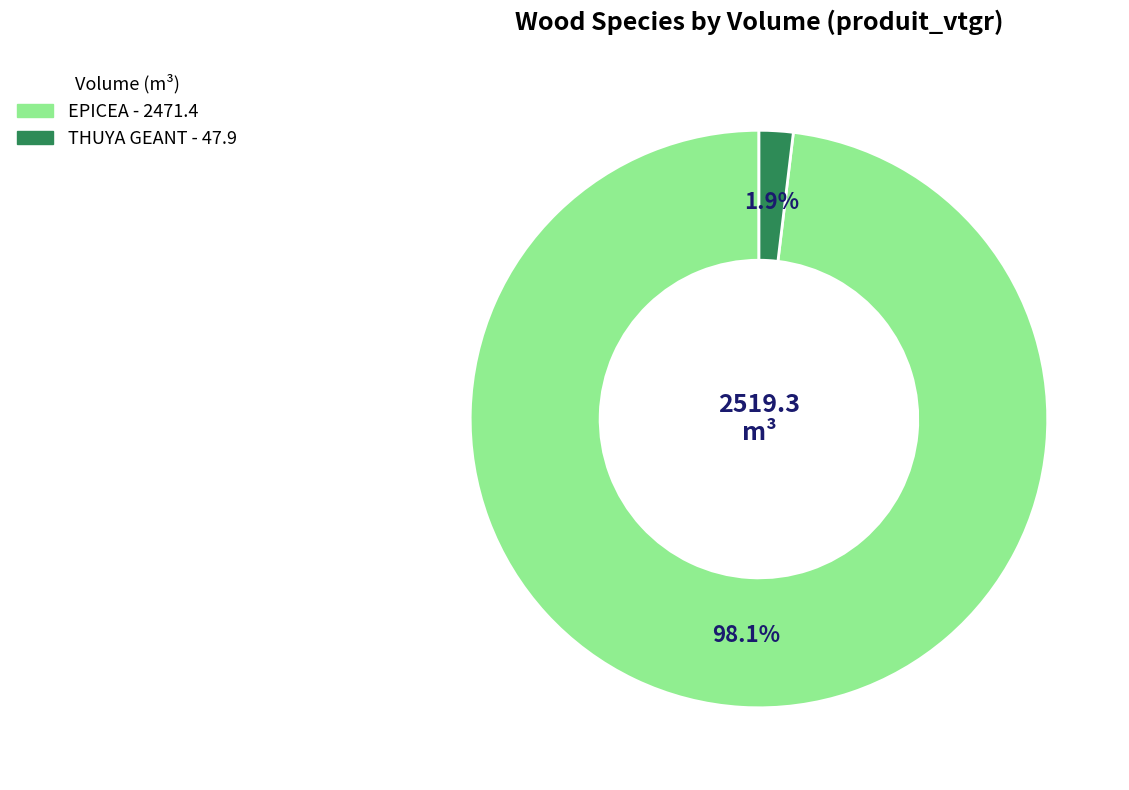

Does any single category account for the majority?

Yes